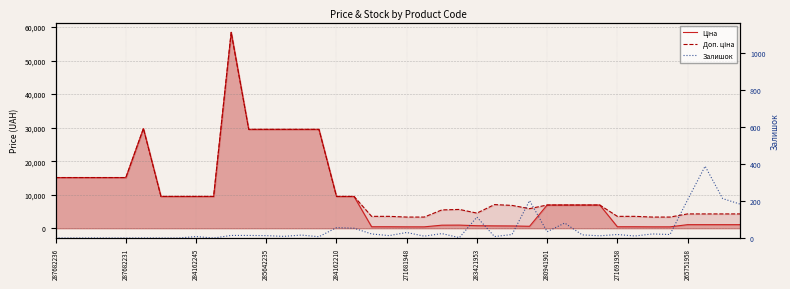

What is the average value of the Доп. ціна series?

11892.2